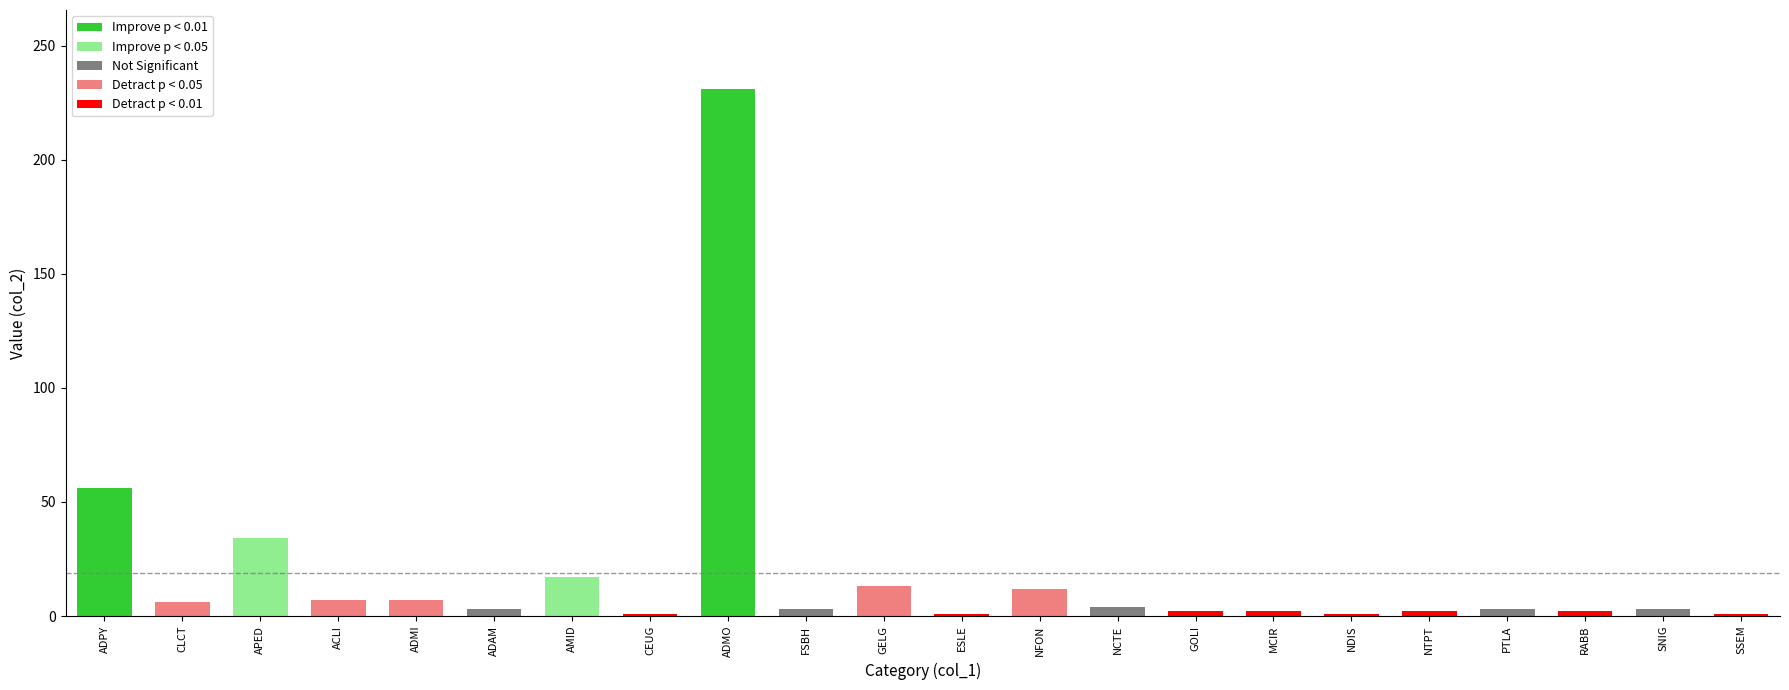

What is the value of the 5th bar from the left?

7